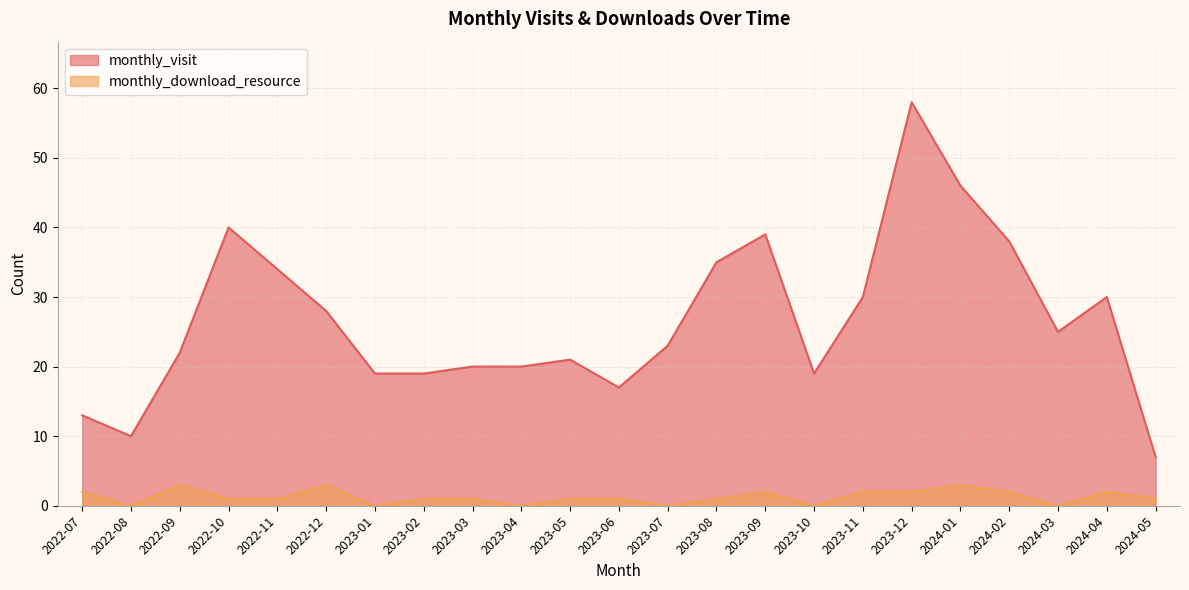

What position from the right is 2023-03?

15